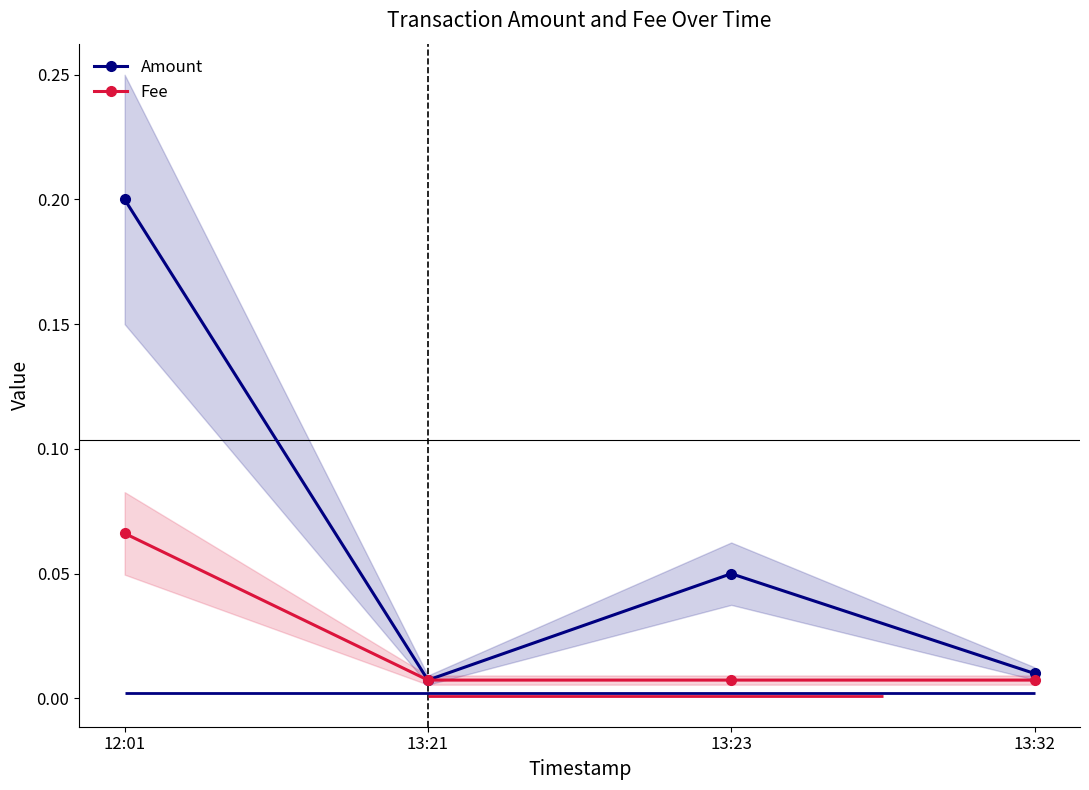

Which series has the largest range (max minus min)?

Amount